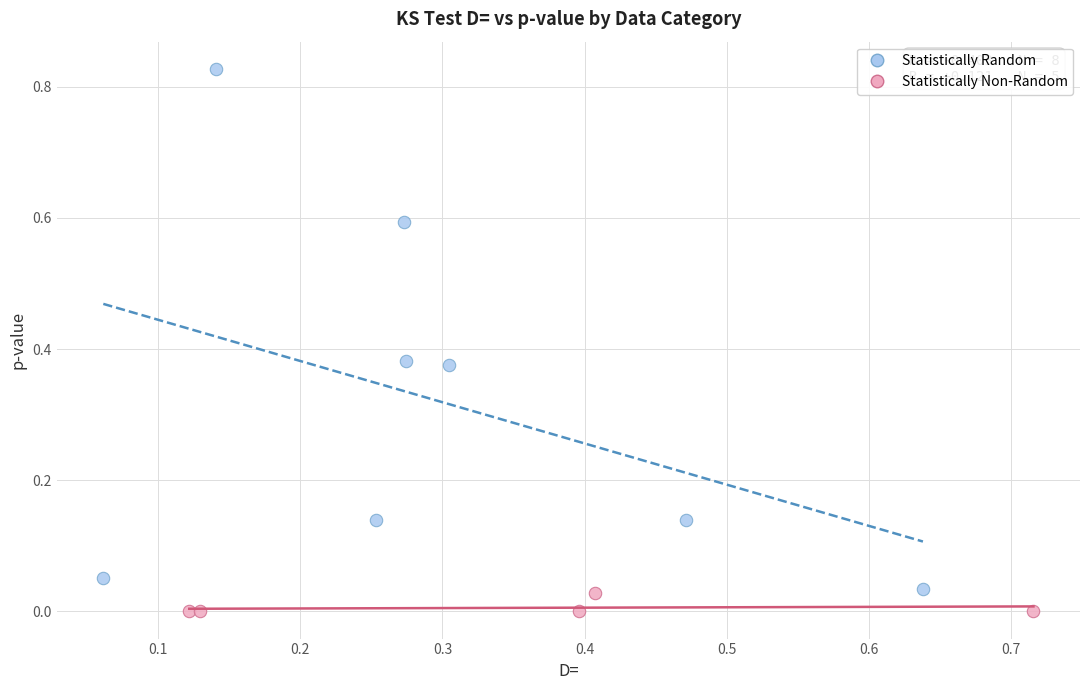

What are all the series names shown in the legend?

Statistically Random, Statistically Non-Random